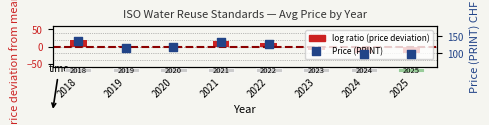

Which series contains the lowest Y value?

log ratio (PDF - mean)